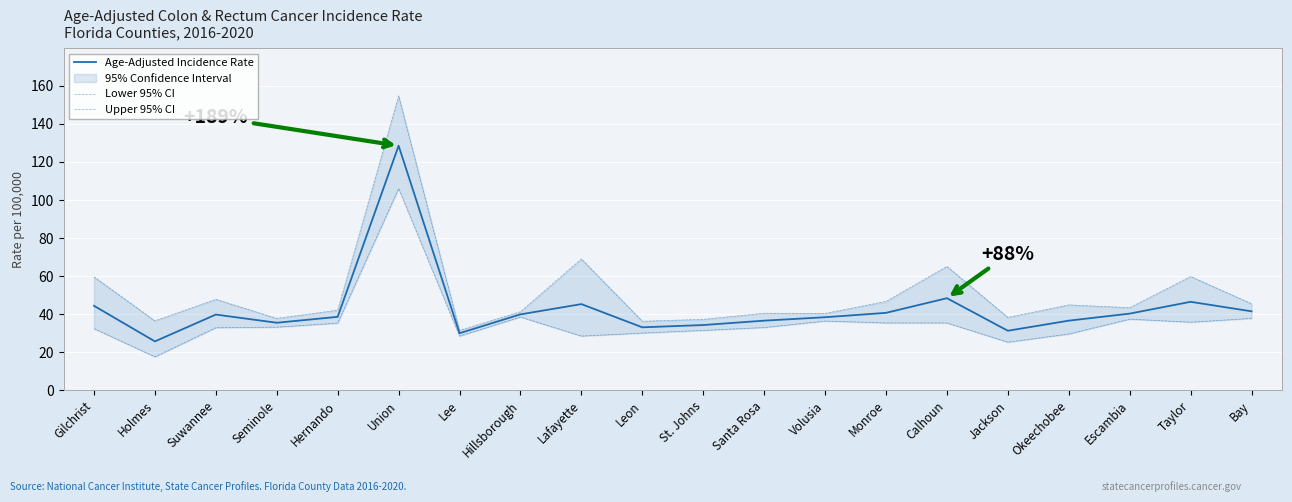

True or false: Upper 95% CI and Age-Adjusted Incidence Rate intersect in this chart.

False